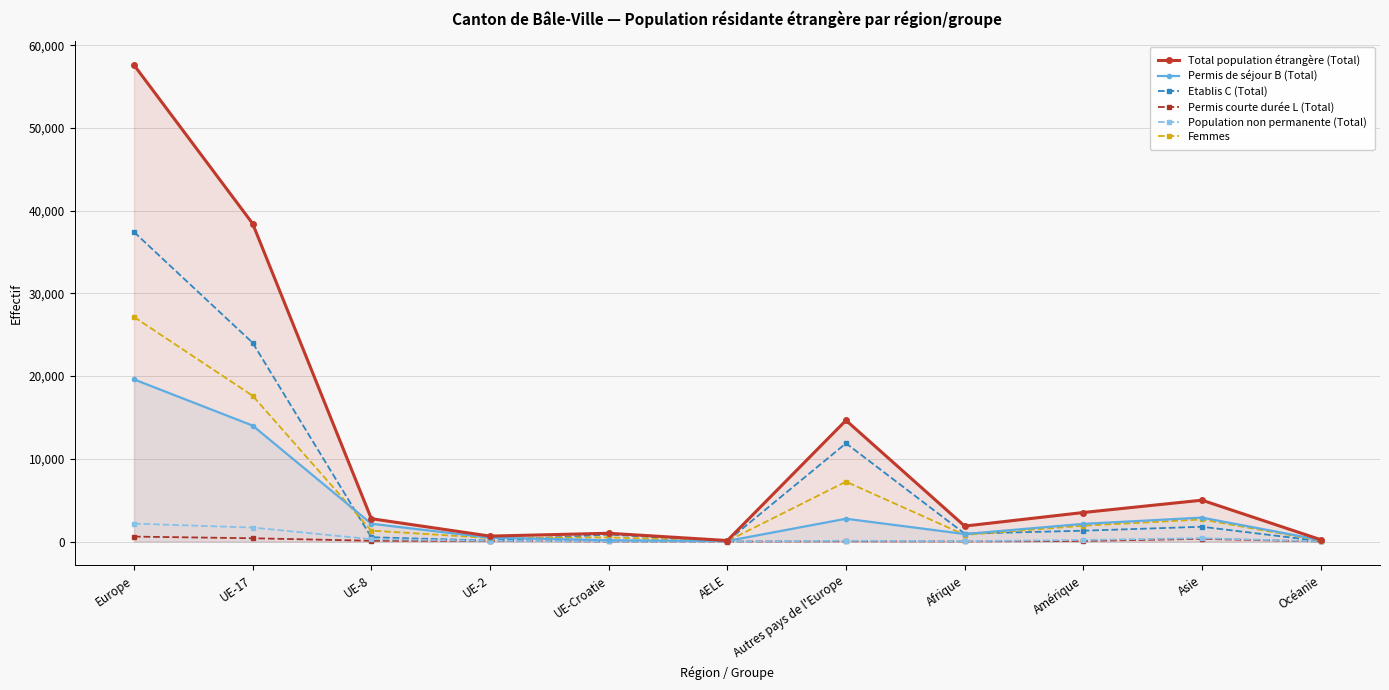

The value of Total population étrangère (Total) at UE-Croatie is 1570. True or false?

False